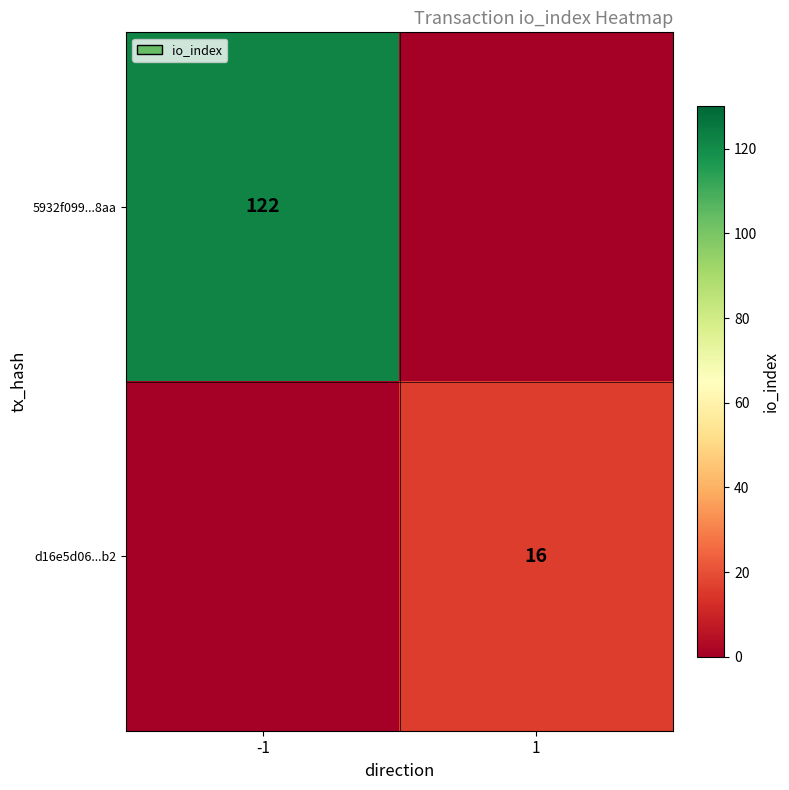

Is it true that 5932f099...8aa equals 61 at -1?

False